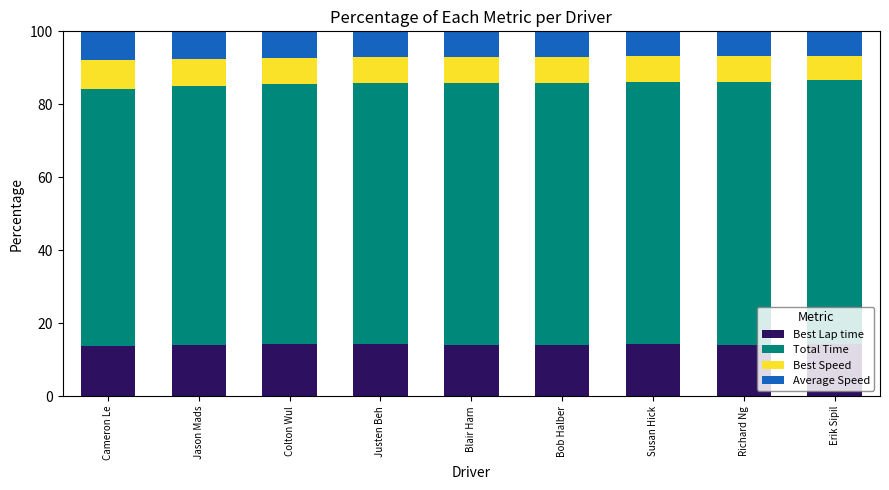

Is it true that Best Lap time equals 7.1 at Bob Halber?

False